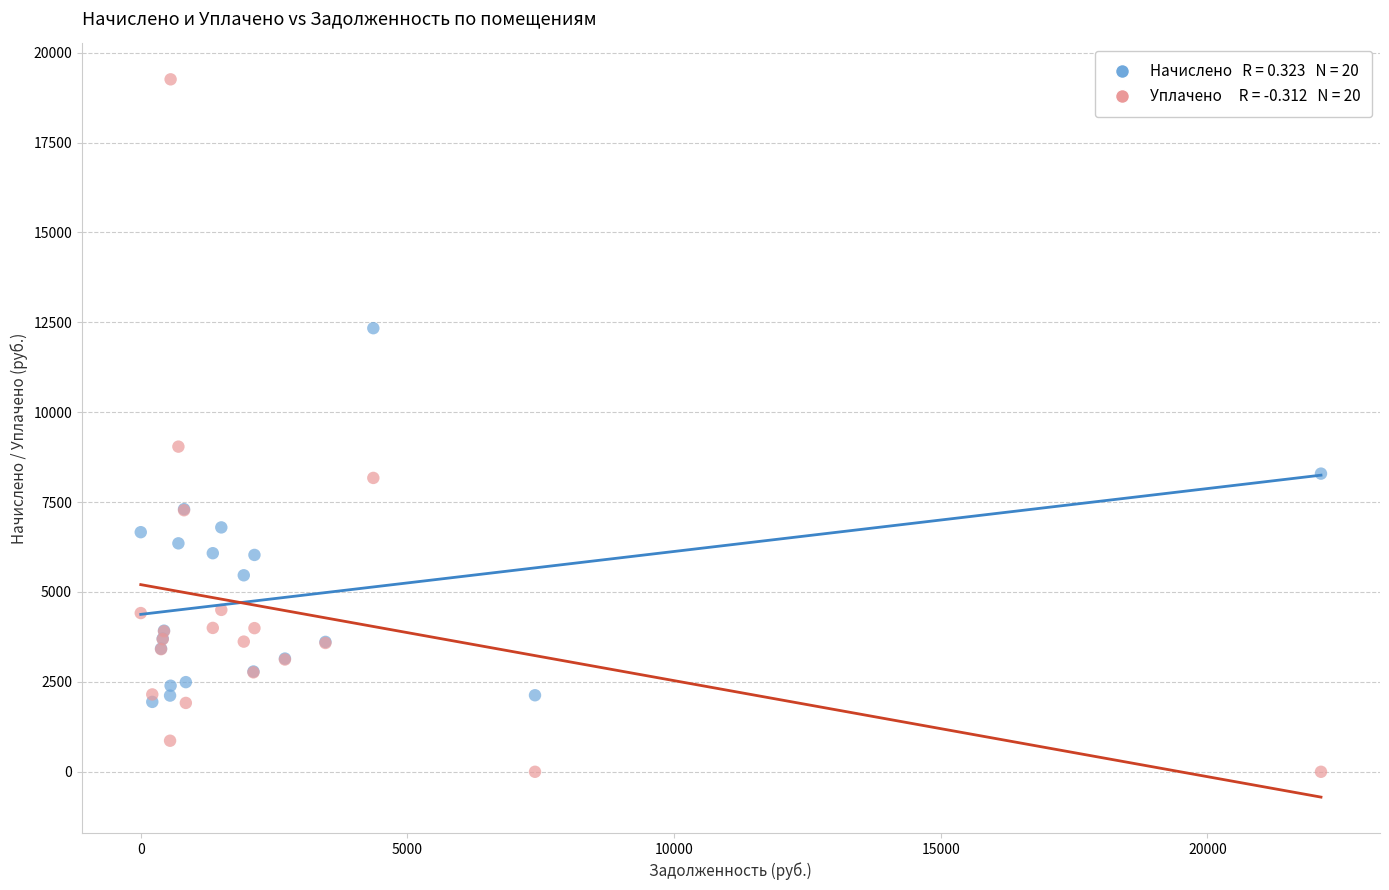

Across all series, what Y value is closest to 9628?

9042.4